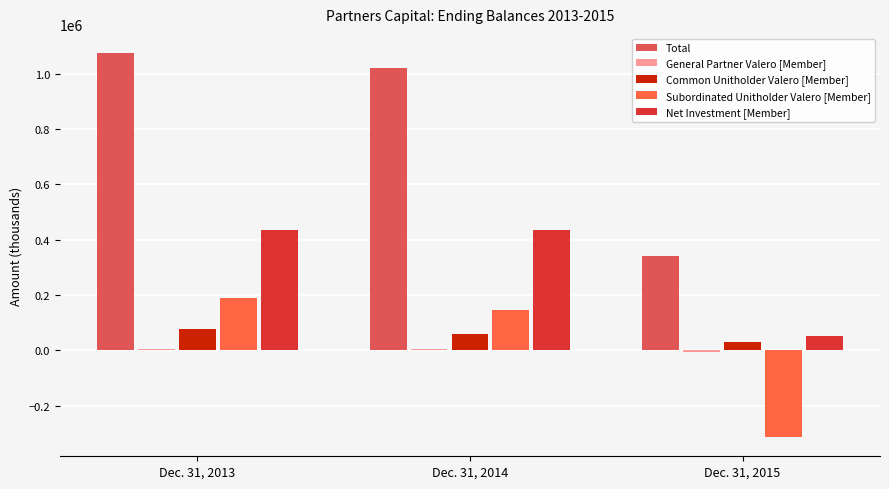

What is the sum of the General Partner Valero [Member] values at Dec. 31, 2014 and Dec. 31, 2013?

10784